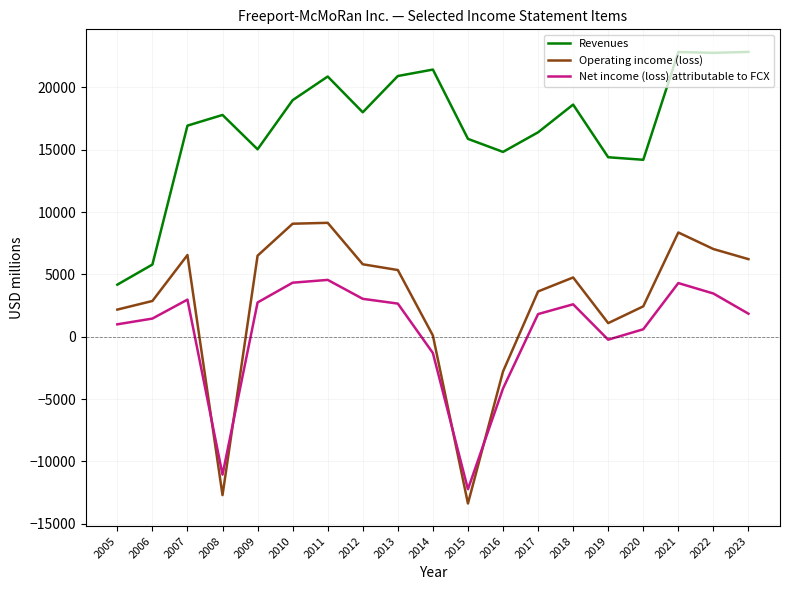

At which category does the chart reach its minimum across all series?

2015